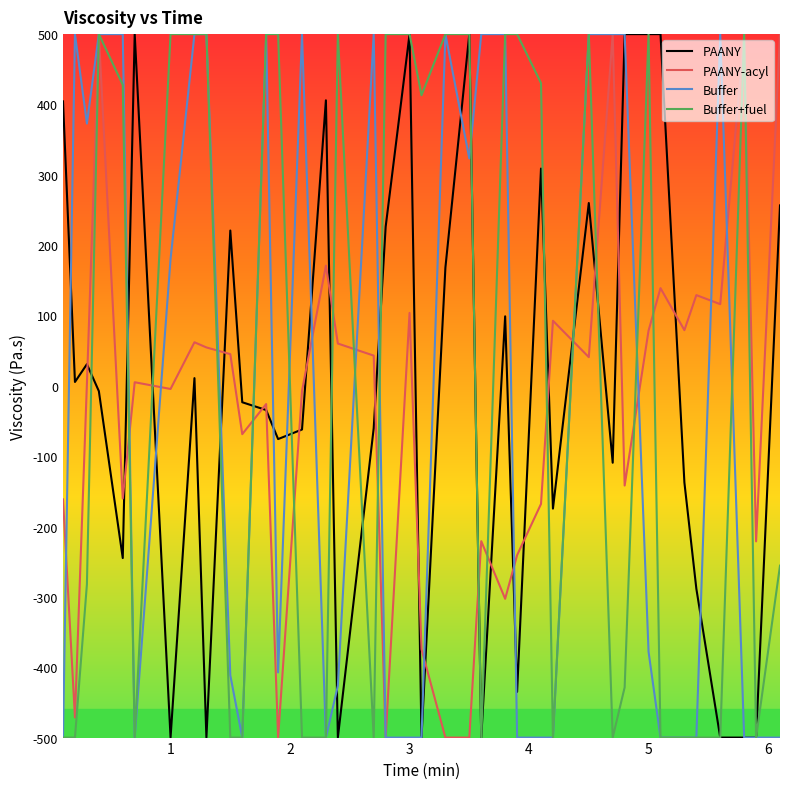

What is the difference between the maximum and minimum values in the PAANY series?

1000.0